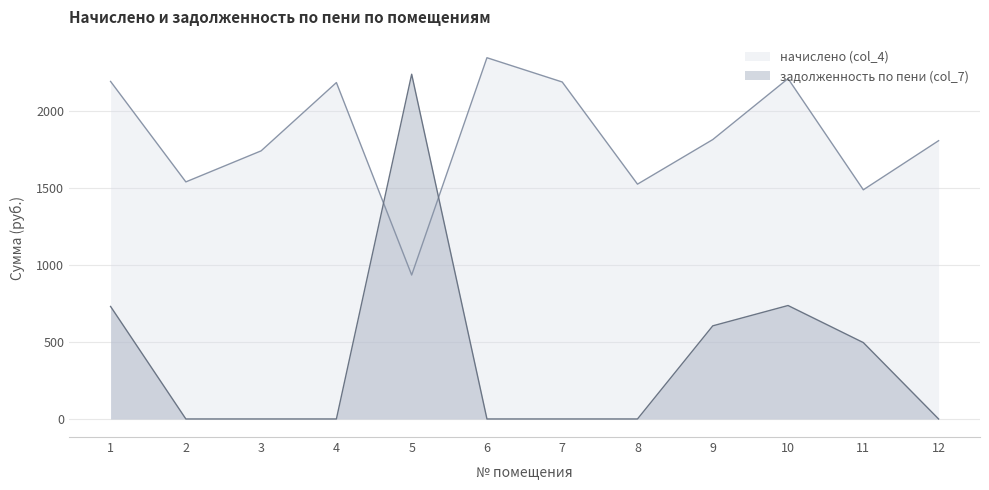

Count the number of data series in this chart.

2